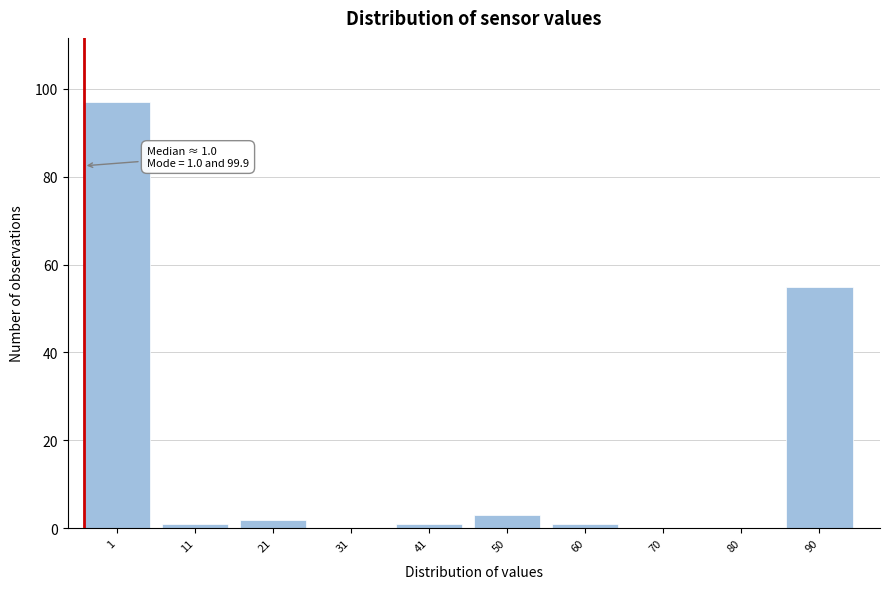

Reading left to right, transcribe all the data shown in this chart.

1=97	11=1	21=2	31=0	41=1	50=3	60=1	70=0	80=0	90=55